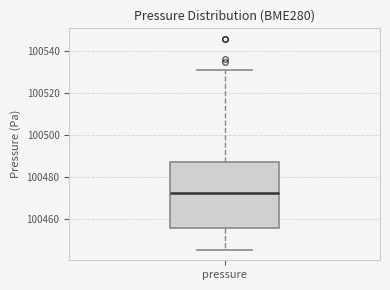

Read this box plot against the y-axis: the position of the median line, the range covered by the box, and the ends of both whiskers. The values are not printed on the chart, so give them approximately, as read against the axis.

median 100472, box 100456 to 100488, whiskers 100446 to 100532